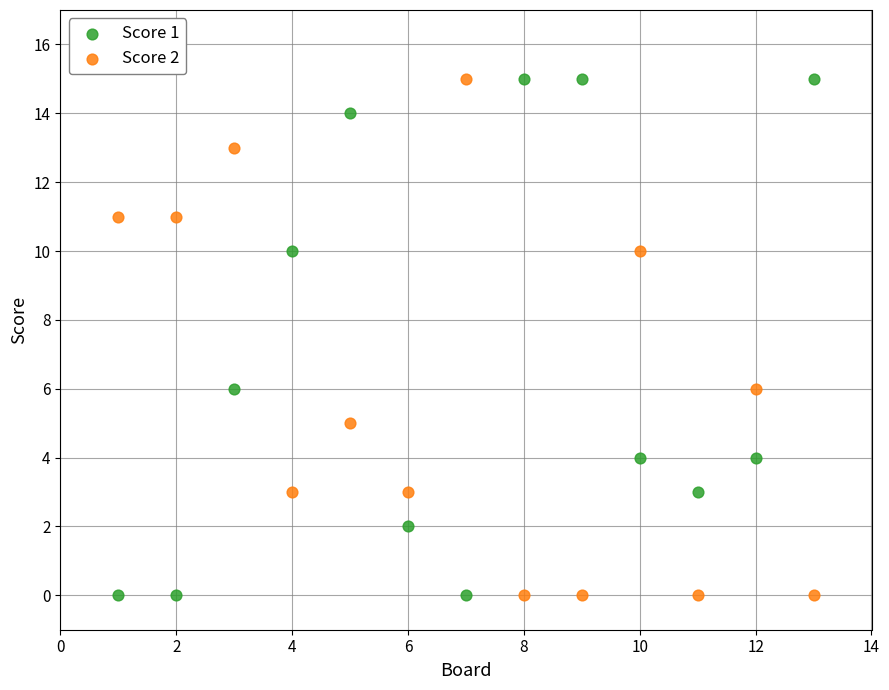

Across all data points, what is the range of Y values (max minus min)?

15